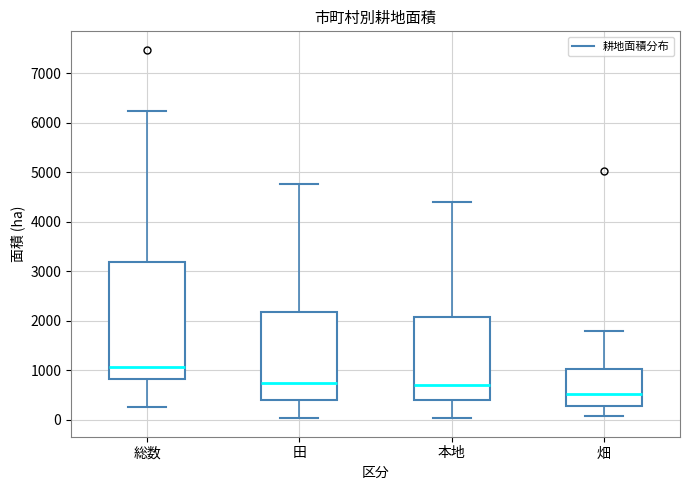

Where does the upper whisker of the box for 本地 end on the y-axis? The values are not printed on the chart, so give them approximately, as read against the axis.

4400